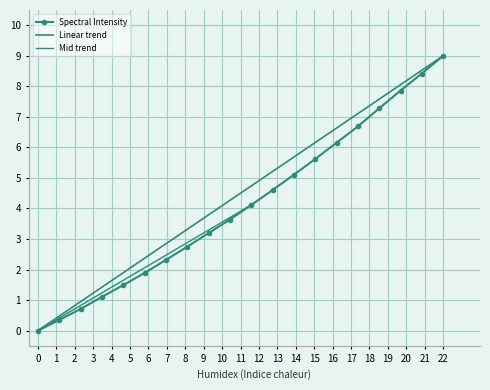

The chart shows a value of 2.9 at 220.7354. True or false?

False